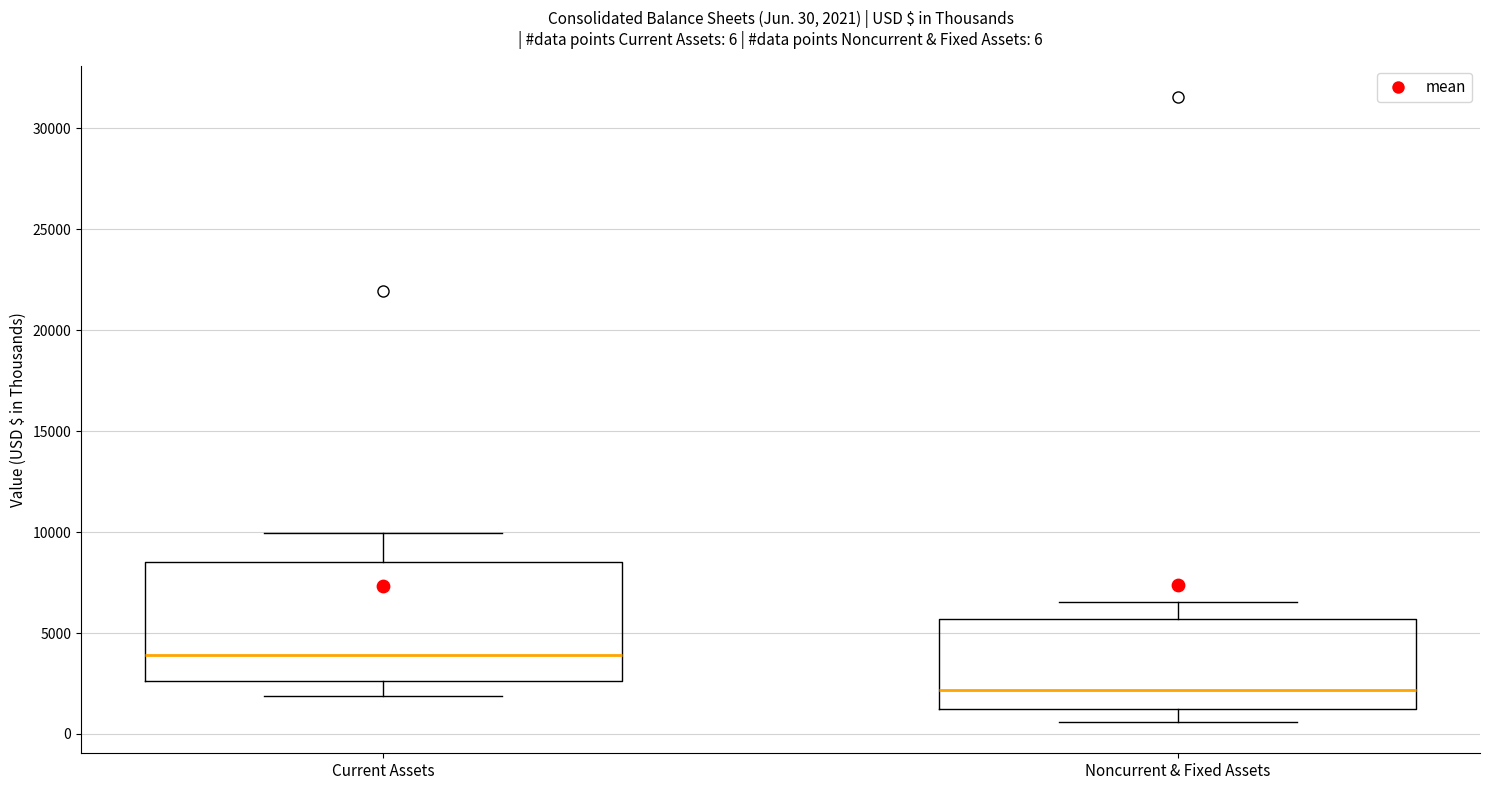

Comparing the boxes themselves (not the whiskers), which one is the tallest?

Current Assets